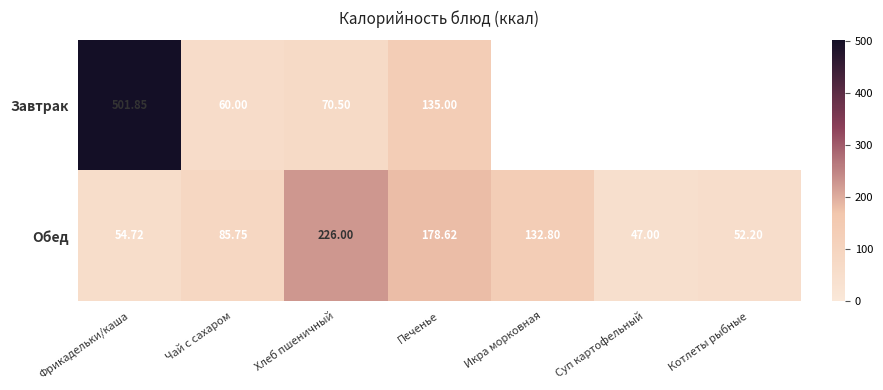

What is the total value across all series at Чай с сахаром?

145.8